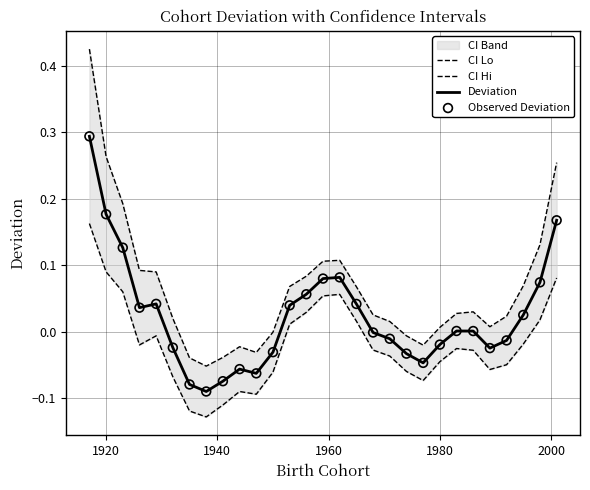

Which series has the largest total across all categories?

CI Hi